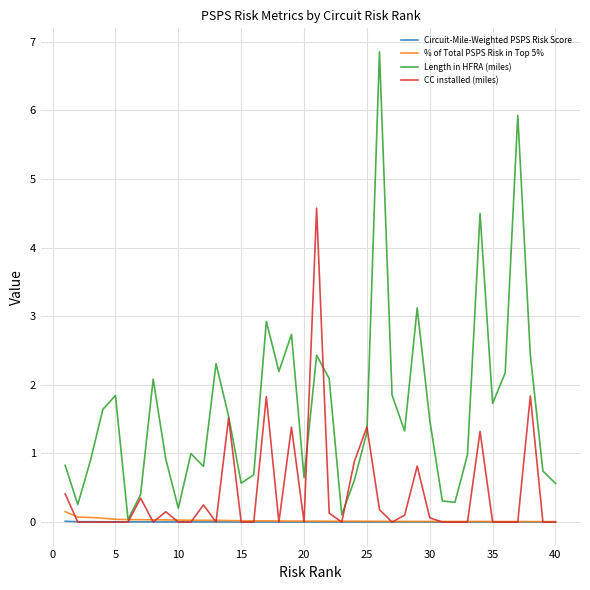

Count the number of categories in the chart.

40